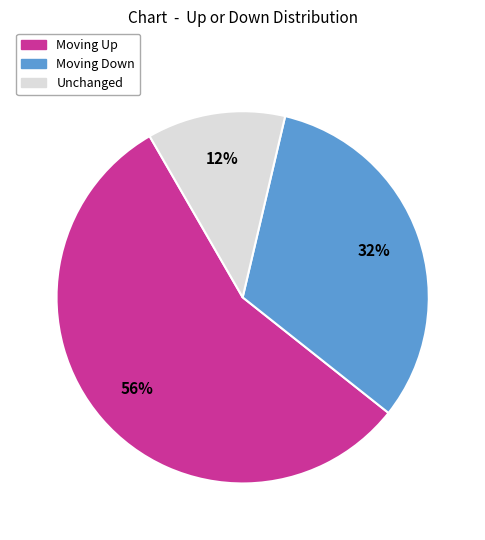

True or false: Unchanged accounts for 1% of the total.

False